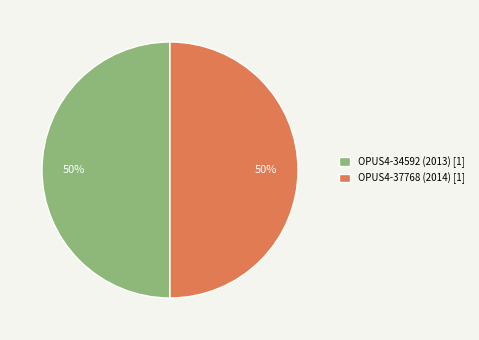

True or false: OPUS4-37768 (2014) [1] accounts for 41% of the total.

False